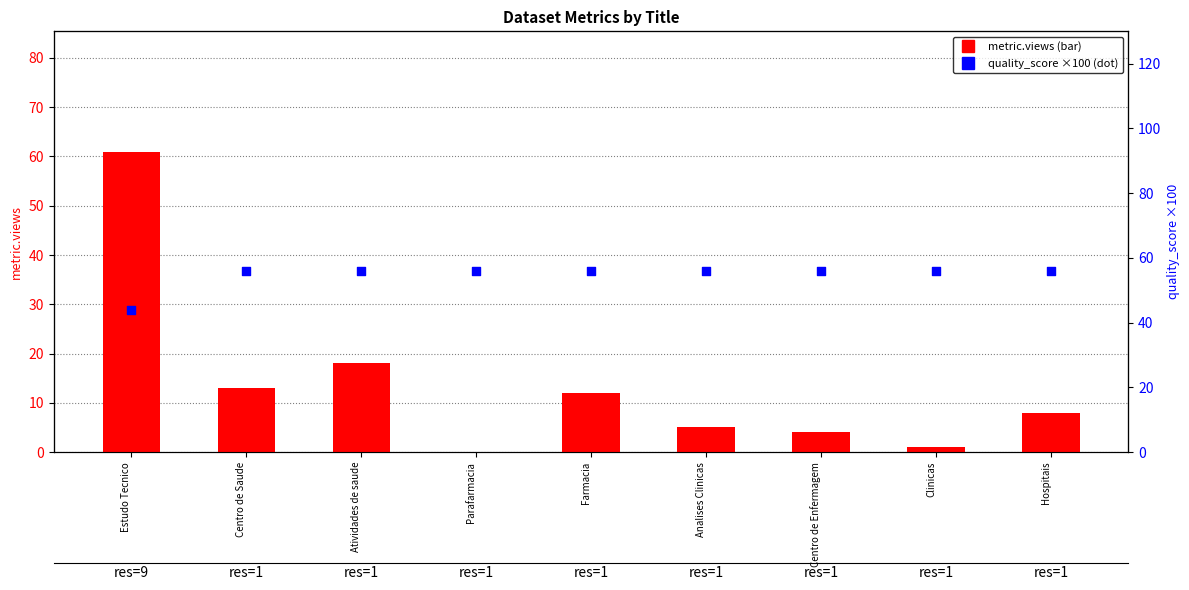

Which series reaches the maximum Y coordinate?

metric.views